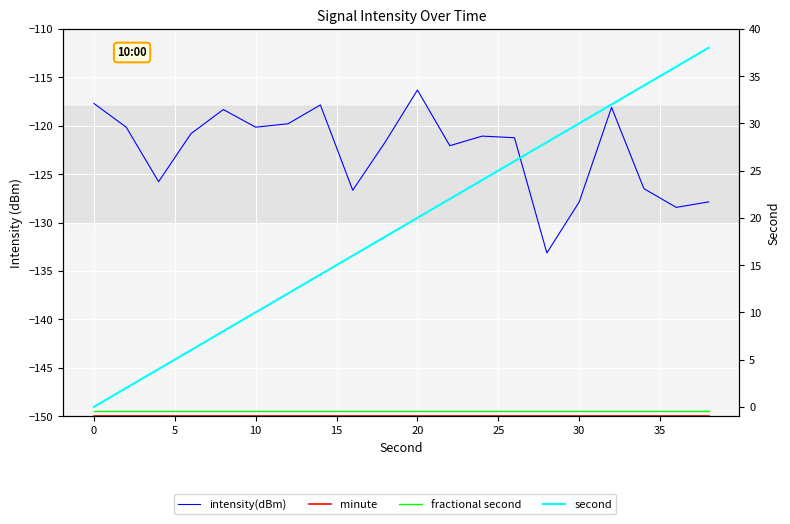

How many categories are shown in the chart?

20